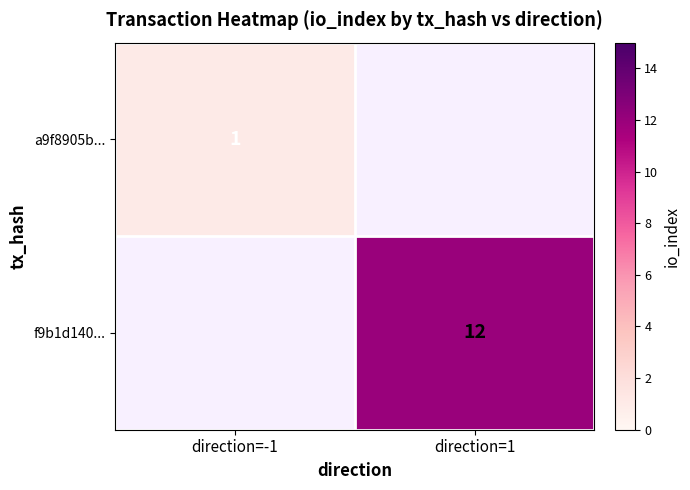

The value of a9f8905b... at direction=-1 is 1. True or false?

True